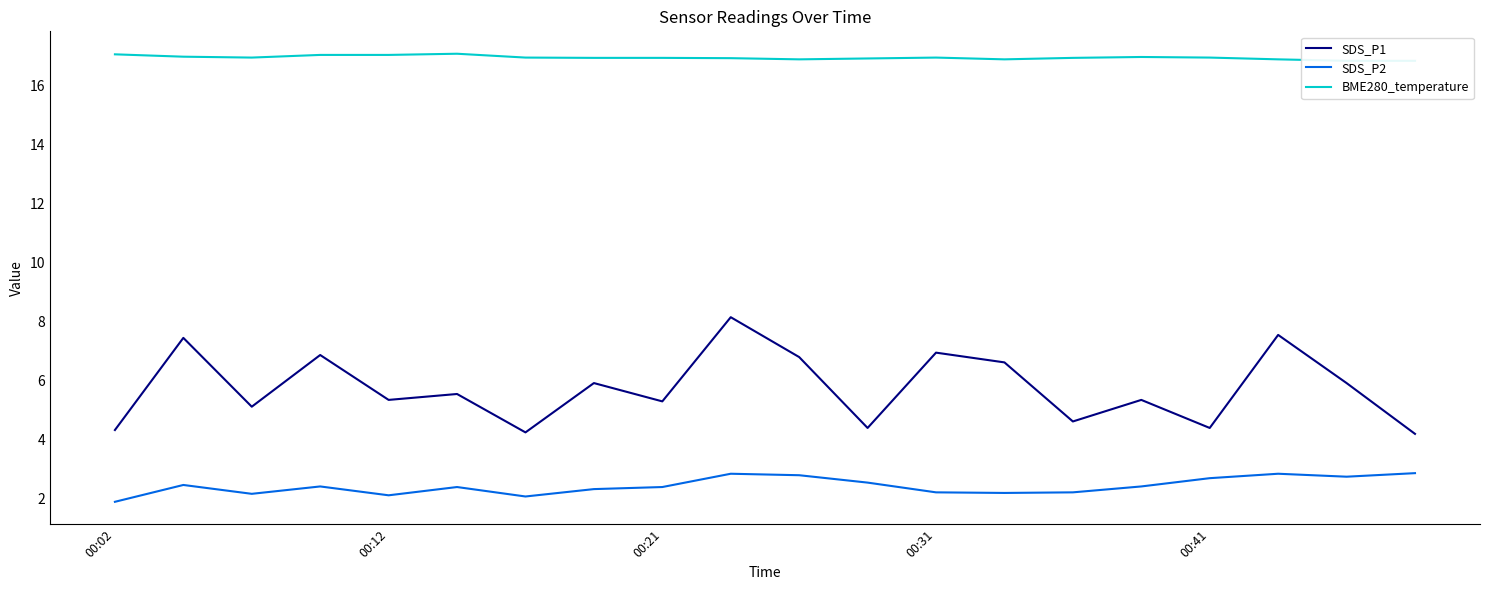

What is the minimum value shown in the chart?

1.9